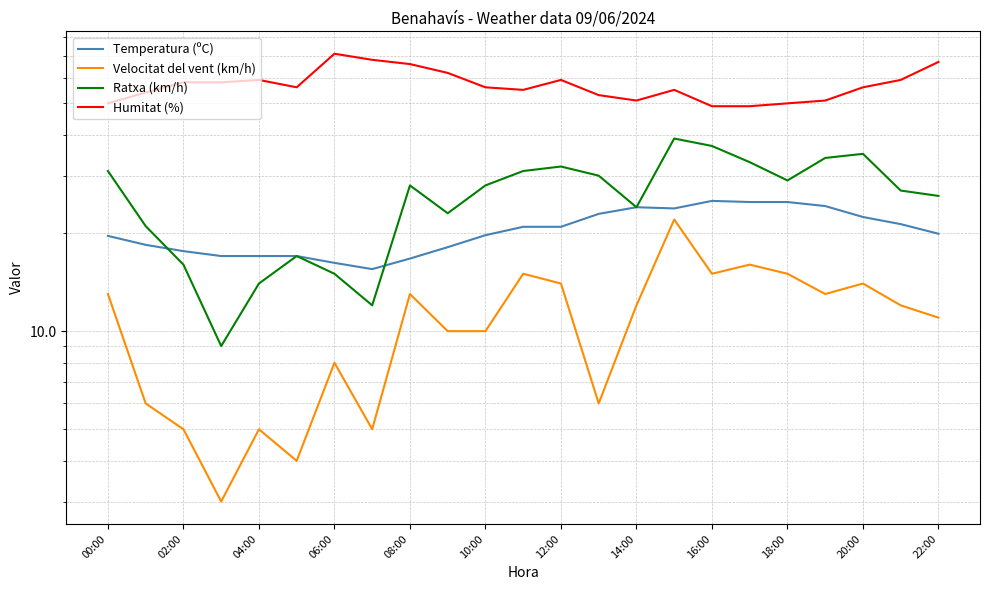

What is the total value across all series at 22:00?

123.9